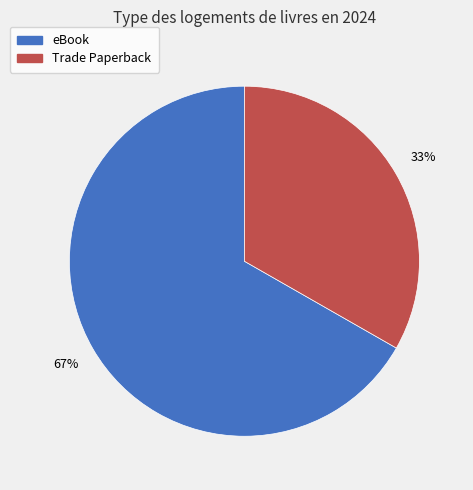

Is there a majority slice in this chart?

Yes